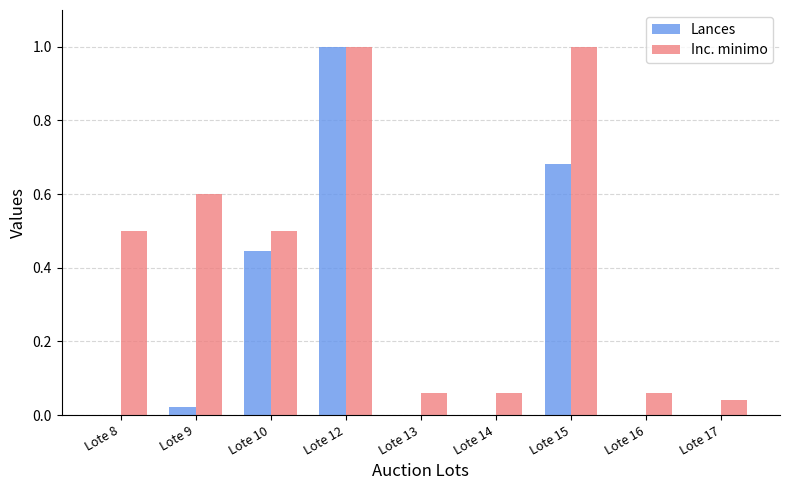

Is the value of Lances at Lote 12 greater than the value of Inc. minimo at Lote 8?

Yes